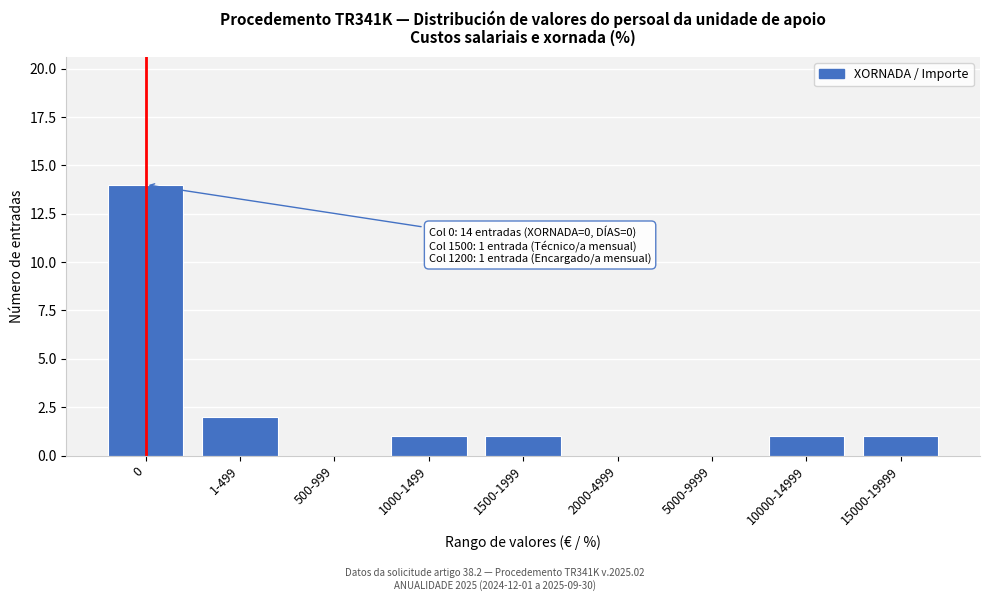

Reading left to right, transcribe all the data shown in this chart.

0=14	1-499=2	500-999=0	1000-1499=1	1500-1999=1	2000-4999=0	5000-9999=0	10000-14999=1	15000-19999=1